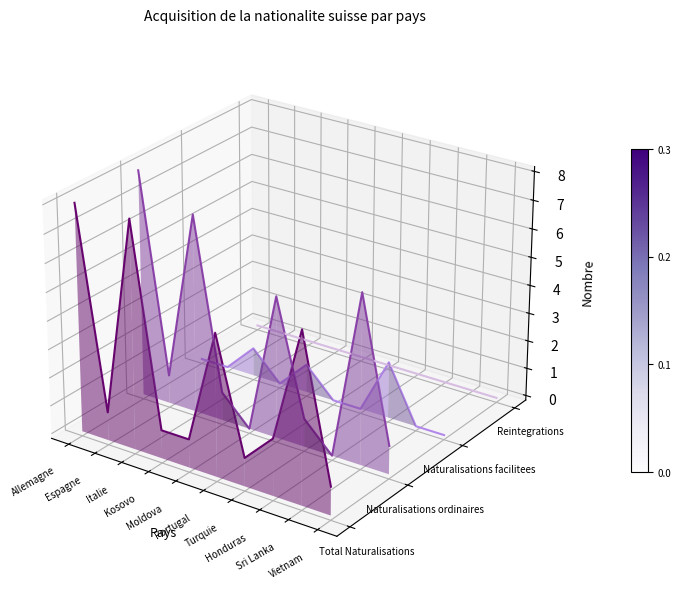

The value of Reintegrations at Turquie is -0.0. True or false?

True